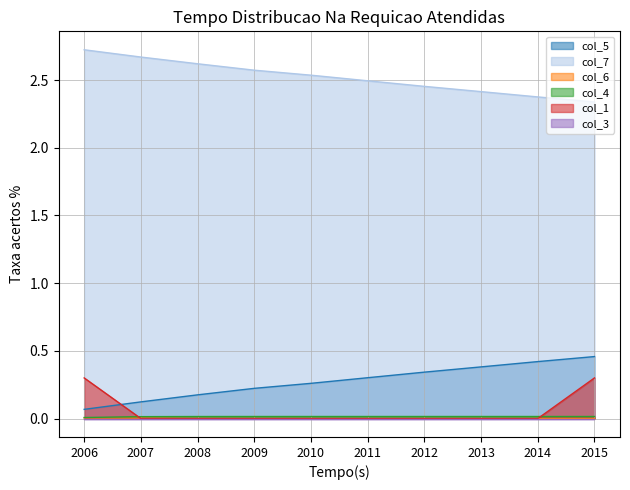

Count the number of data series in this chart.

6